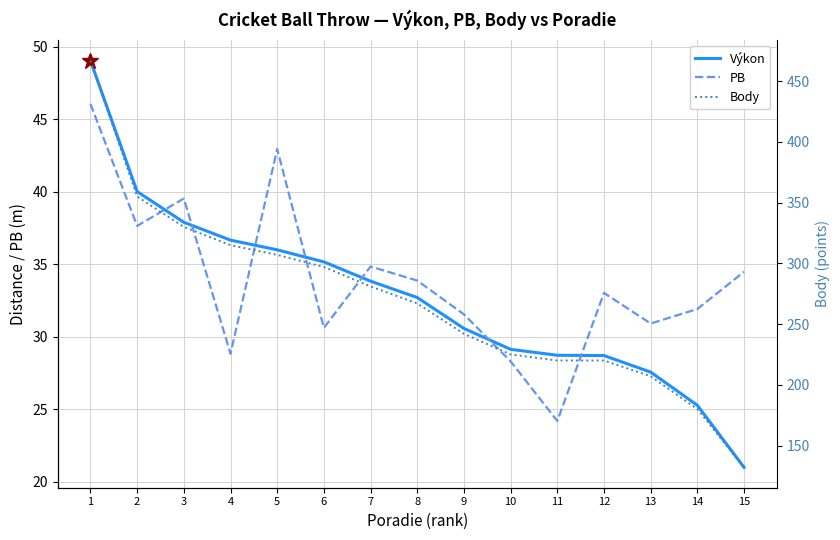

What is the value of the Výkon point at the 14th from the left?

25.3